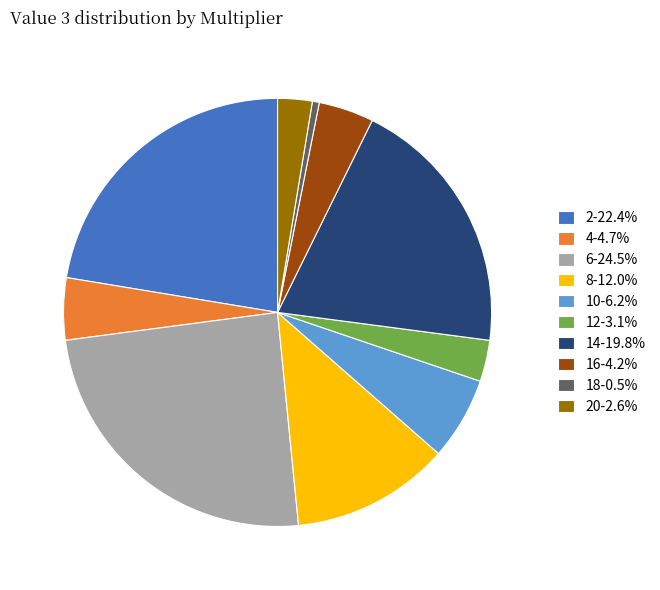

Does 18-0.5% account for over 50% of the chart?

No